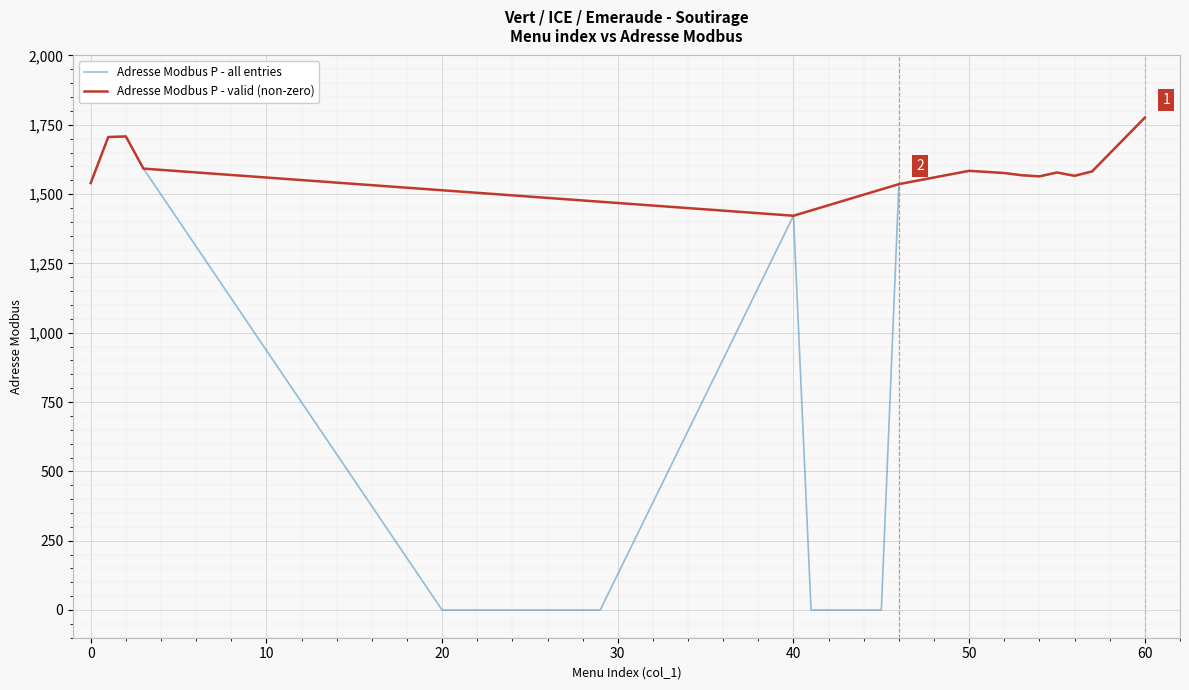

Is this an area chart (filled region under the line)?

No